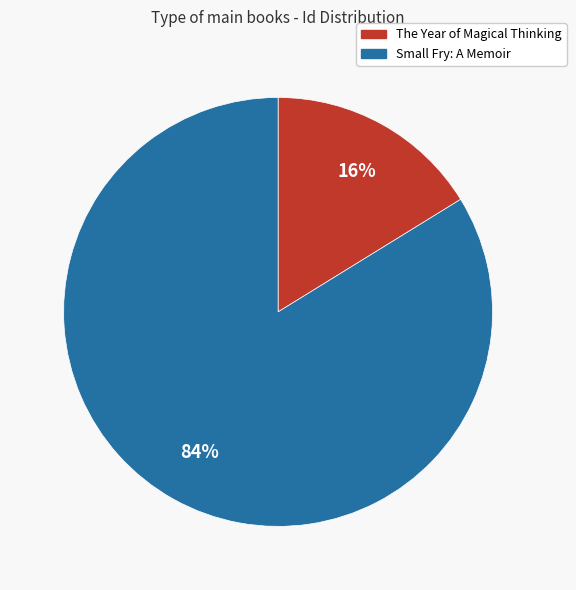

Count the number of slices in the pie.

2